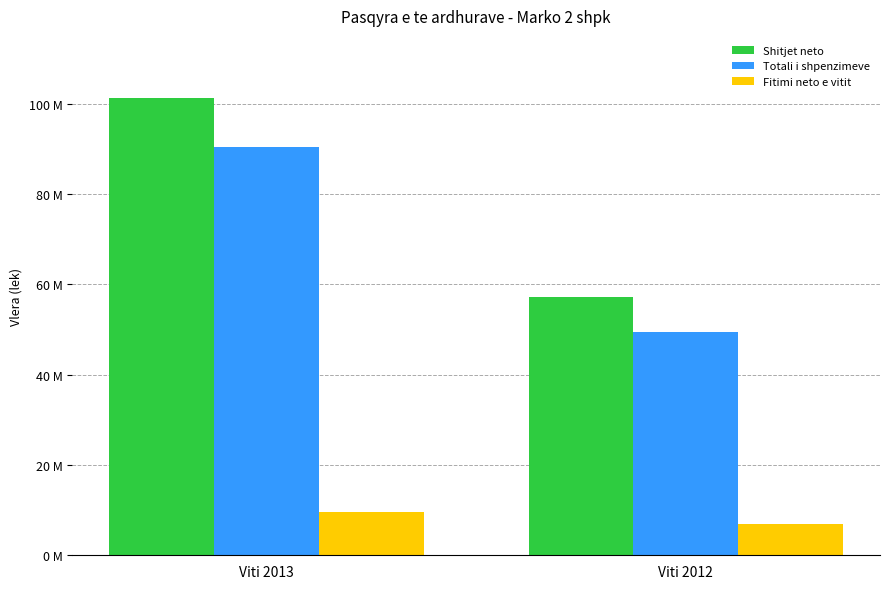

What is the sum of the Totali i shpenzimeve values at Viti 2013 and Viti 2012?

139834174.3